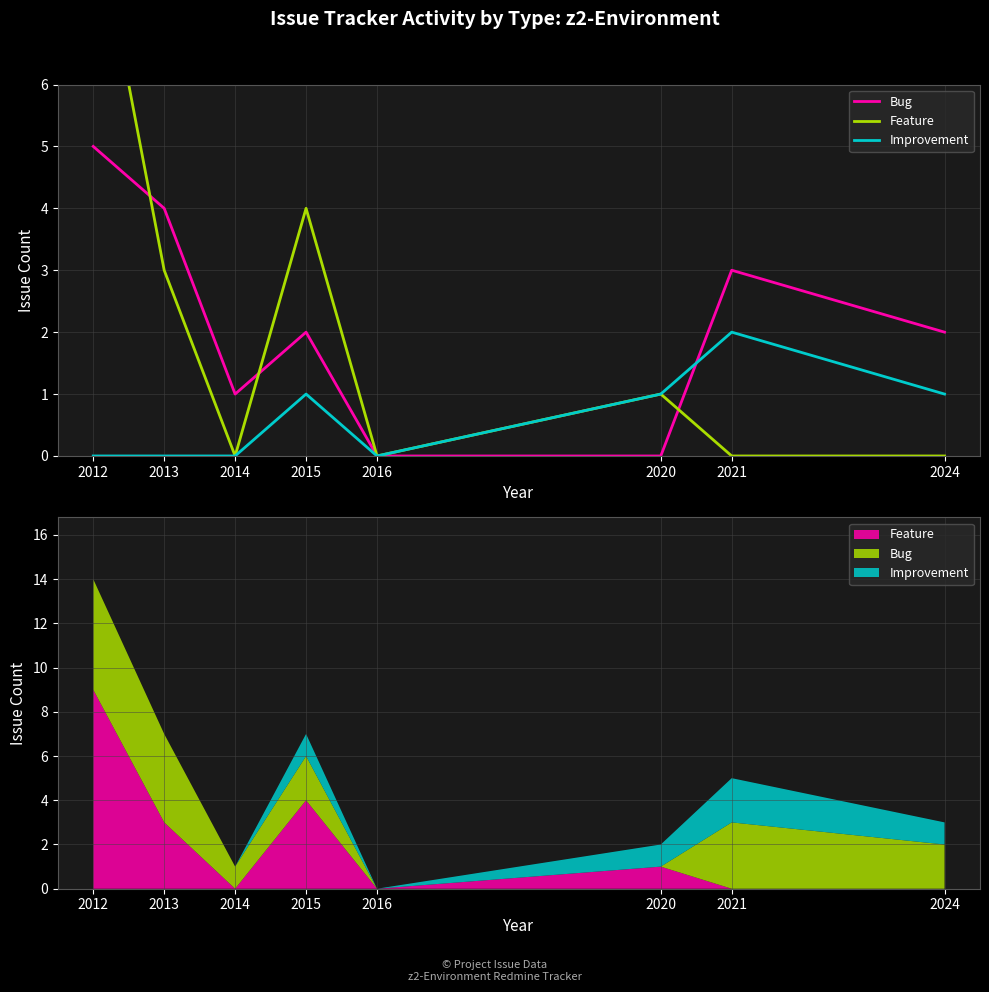

True or false: Improvement and Feature cross at least once.

False